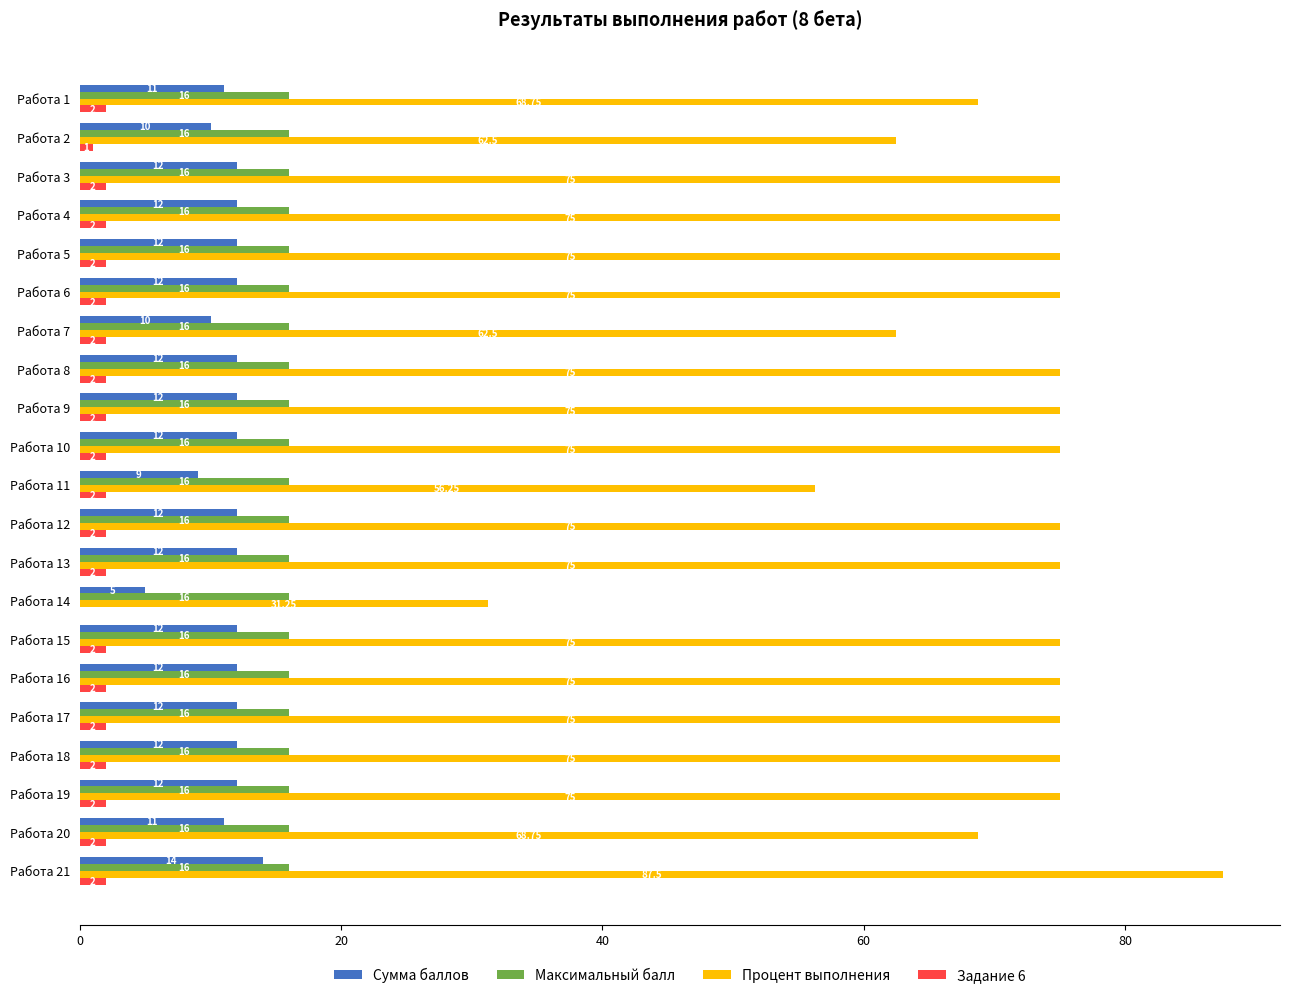

What is the average value of the Сумма баллов series?

11.3